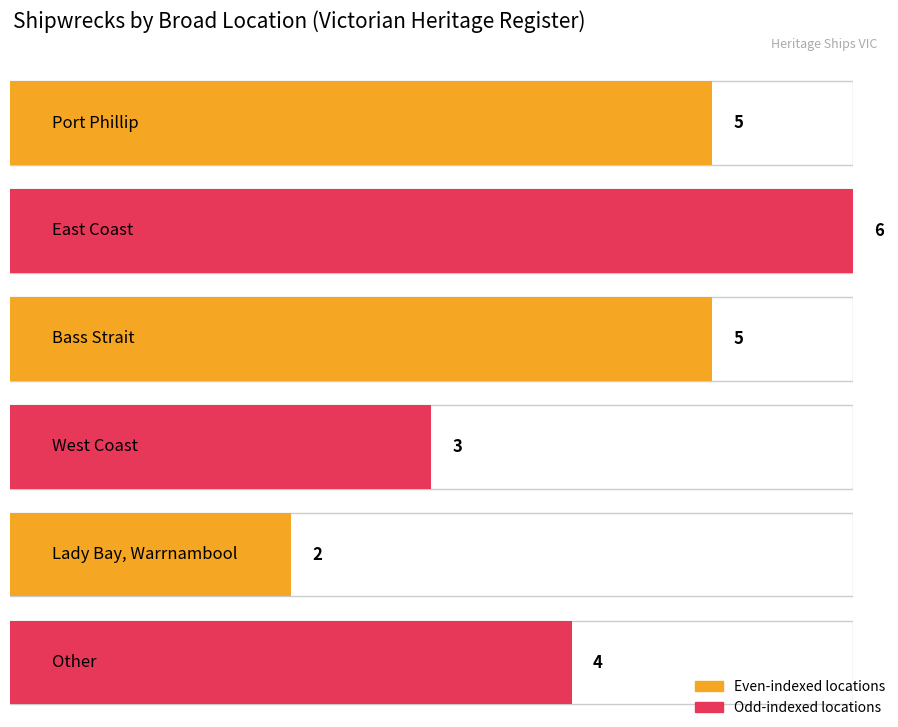

How many values exceed 5?

1